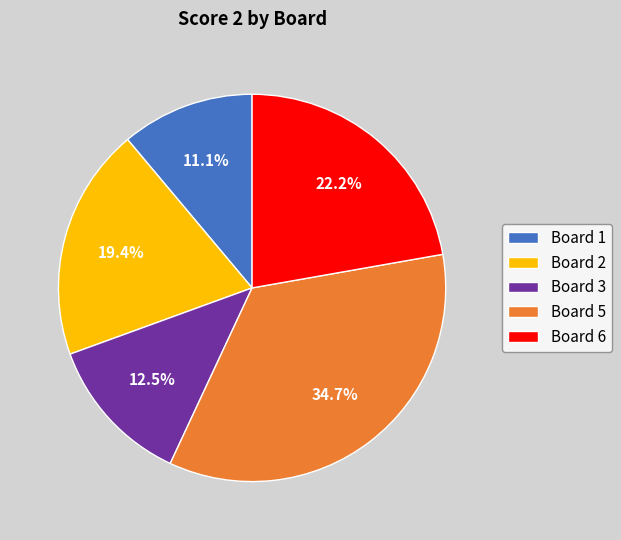

Count the number of slices in the pie.

5